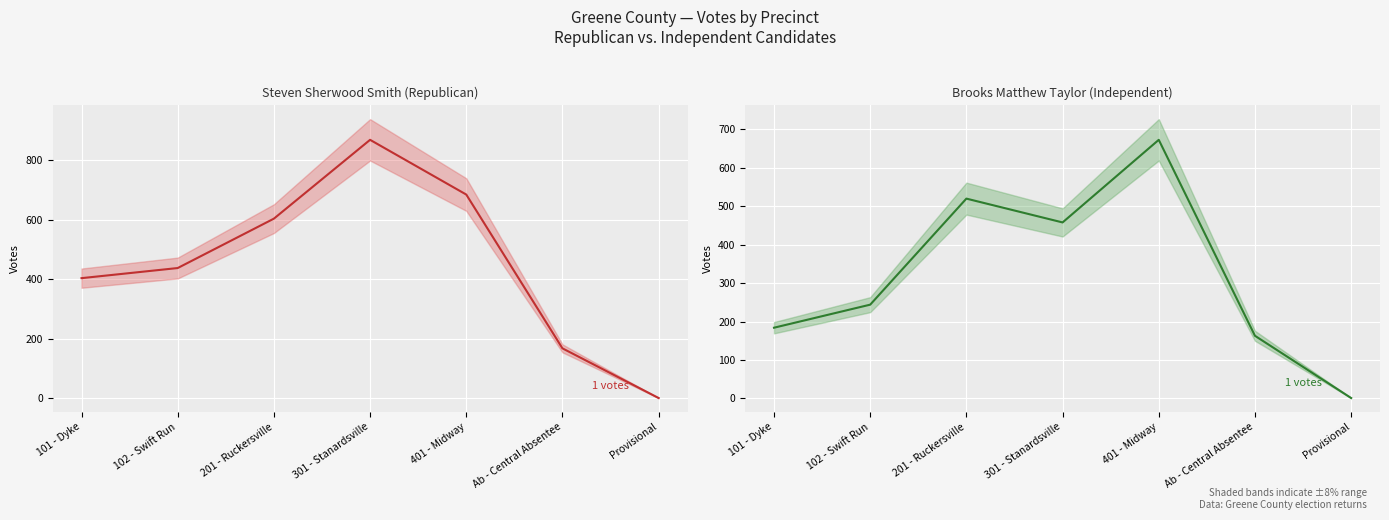

True or false: Brooks Matthew Taylor (Independent) (line) has more than 0 interior local peaks.

True